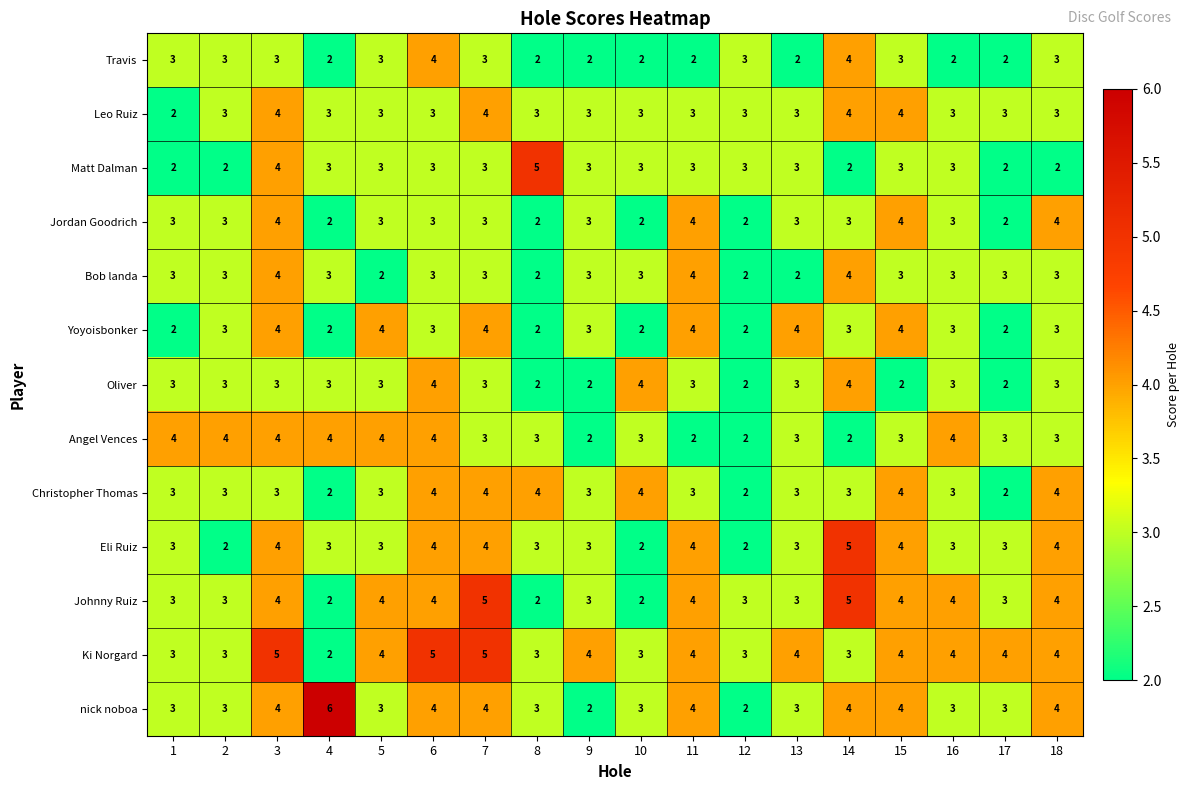

At which category is the sum across all series the highest?

3